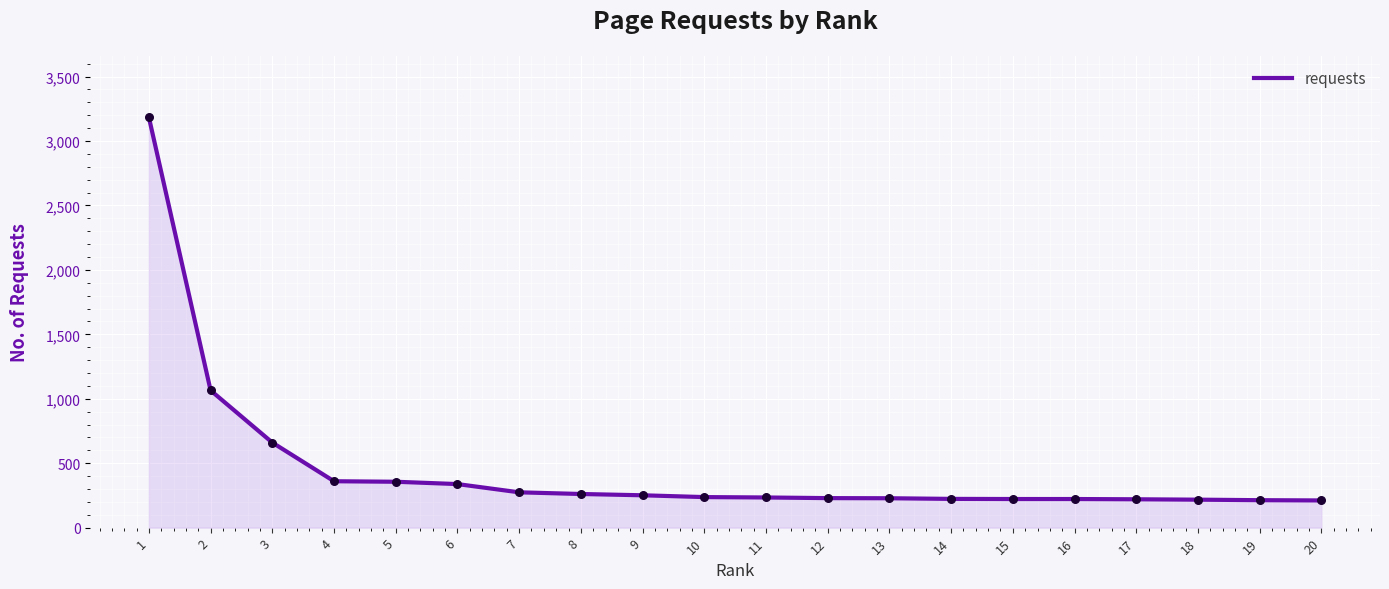

What is the change in value from 10 to 18?

-20